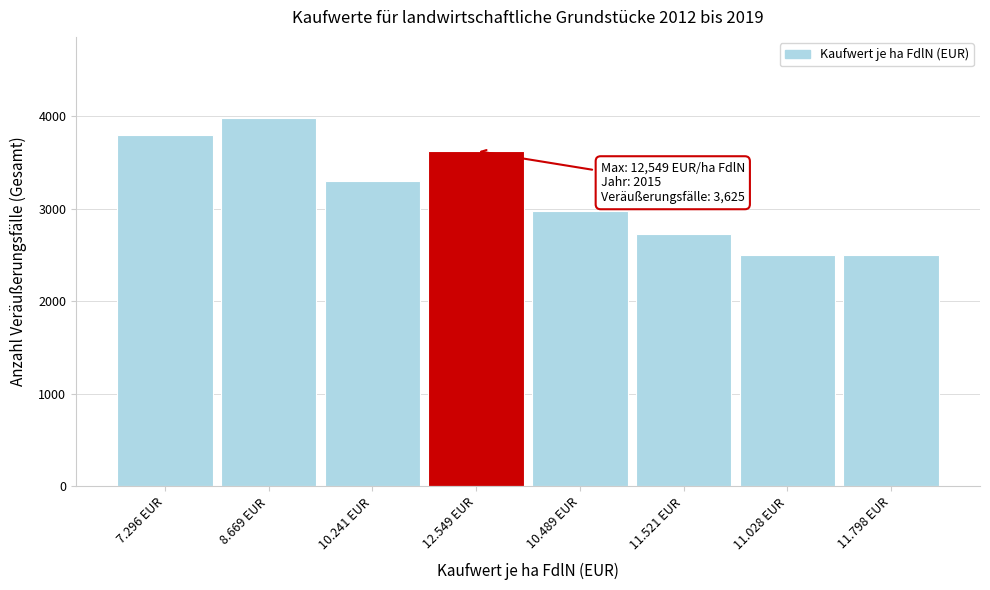

What is the ratio of the value at 12.549 EUR to the value at 10.241 EUR?

1.1